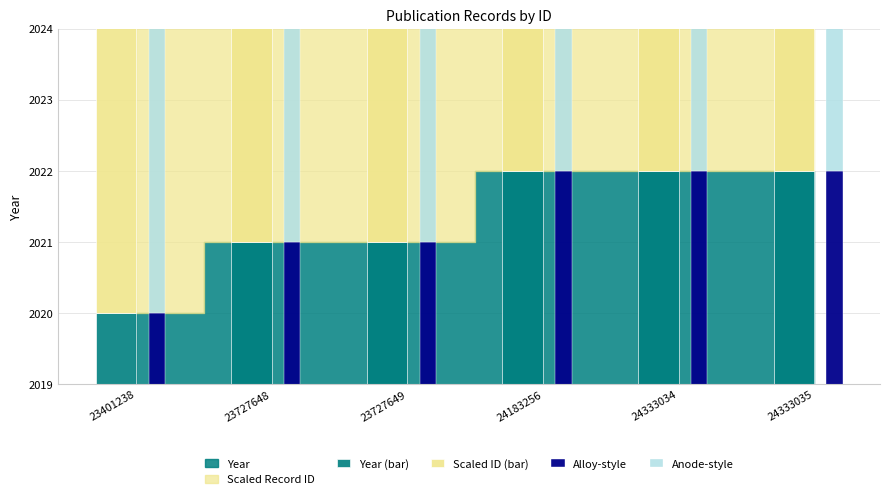

What is the minimum value for Year (bar)?

2020.0